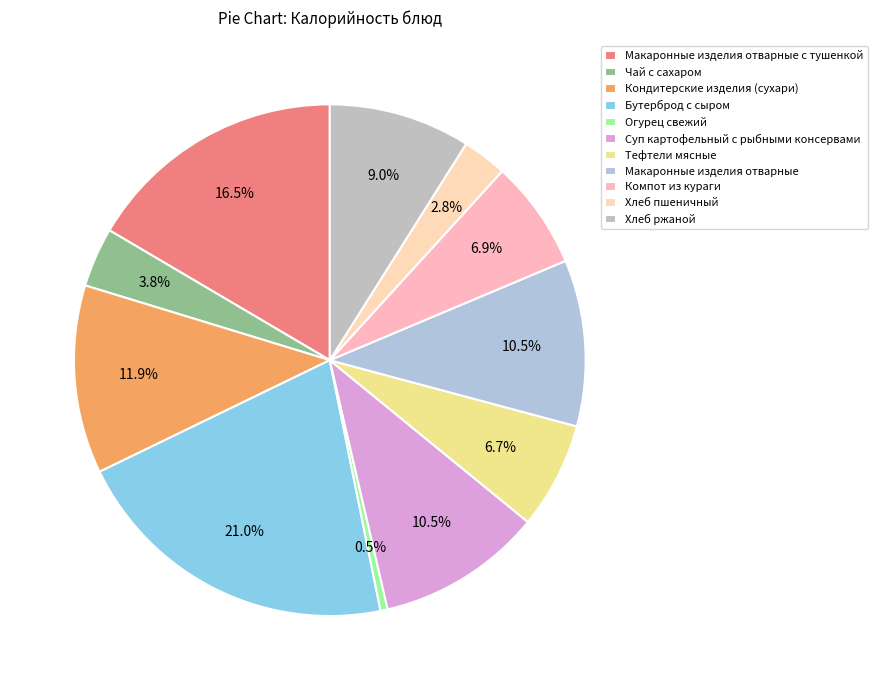

To the nearest percent, what percentage of the pie is Бутерброд с сыром?

21%